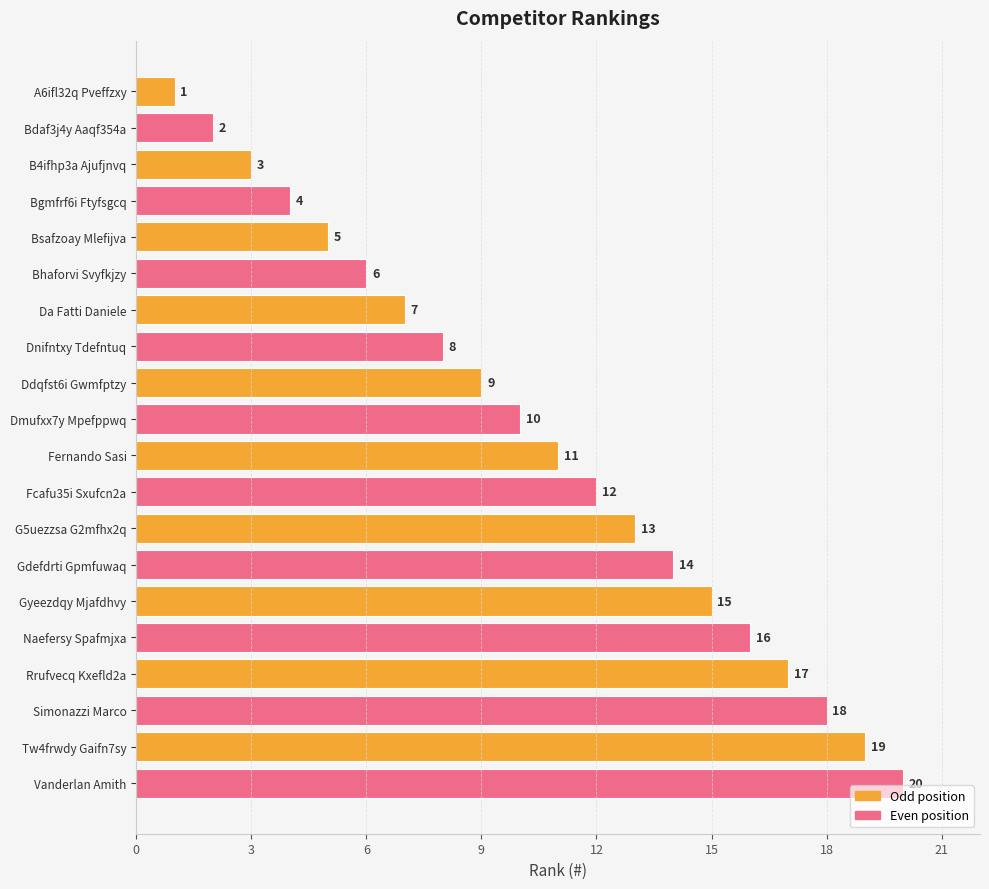

True or false: the data shows 11 at Fernando Sasi.

True